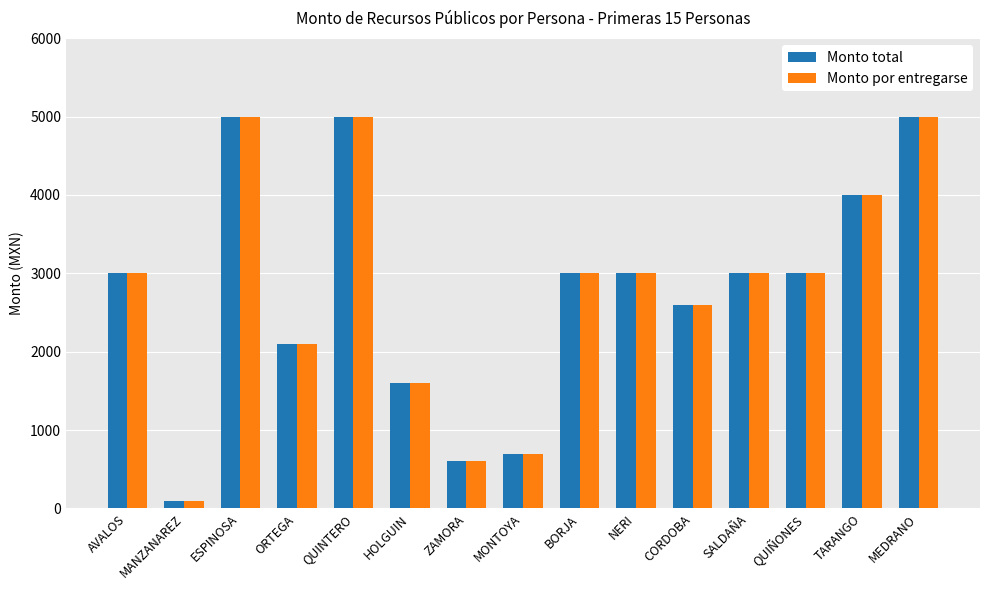

Does the chart contain stacked bars?

No